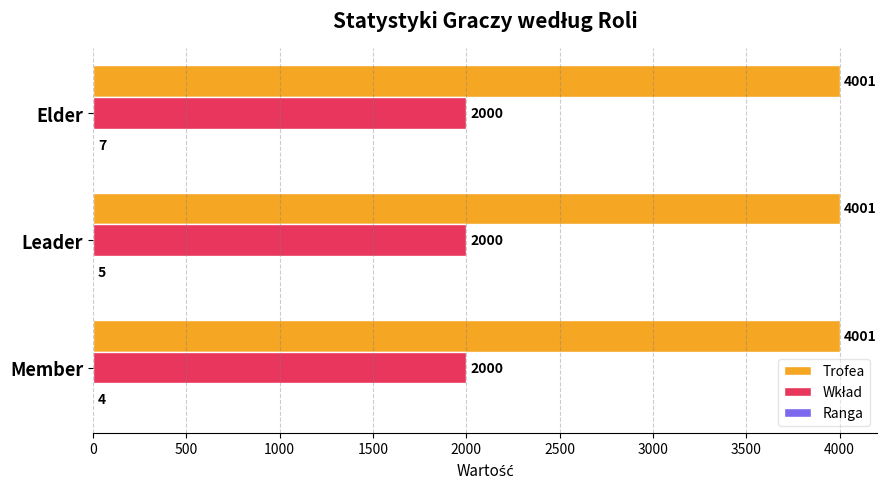

The Trofea series shows 6039 at Leader. True or false?

False